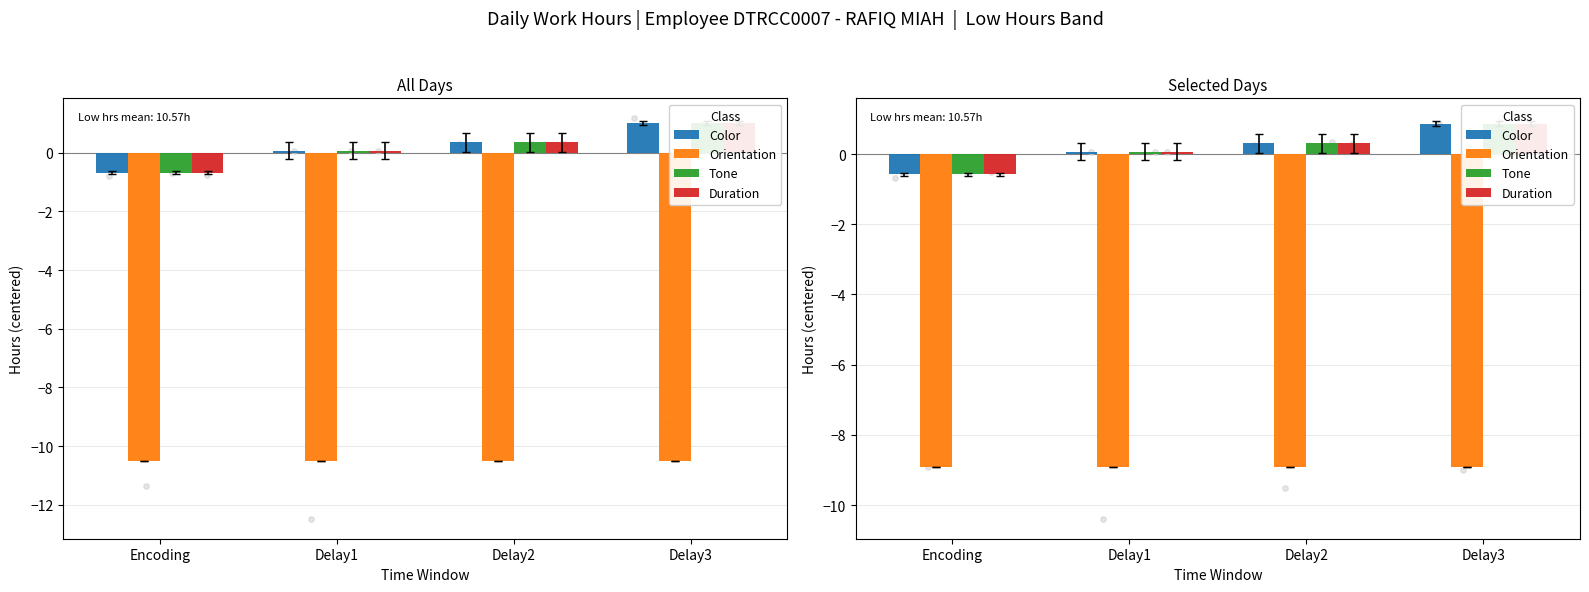

What is the total value across all series at Delay3?

-6.3